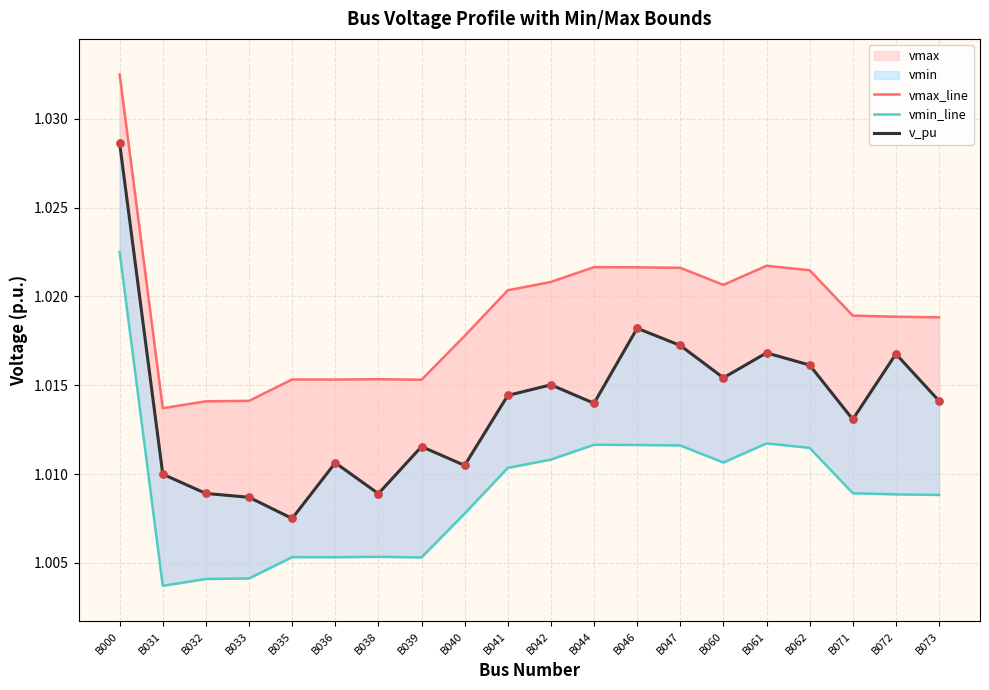

At how many categories does at least one series exceed 1?

20